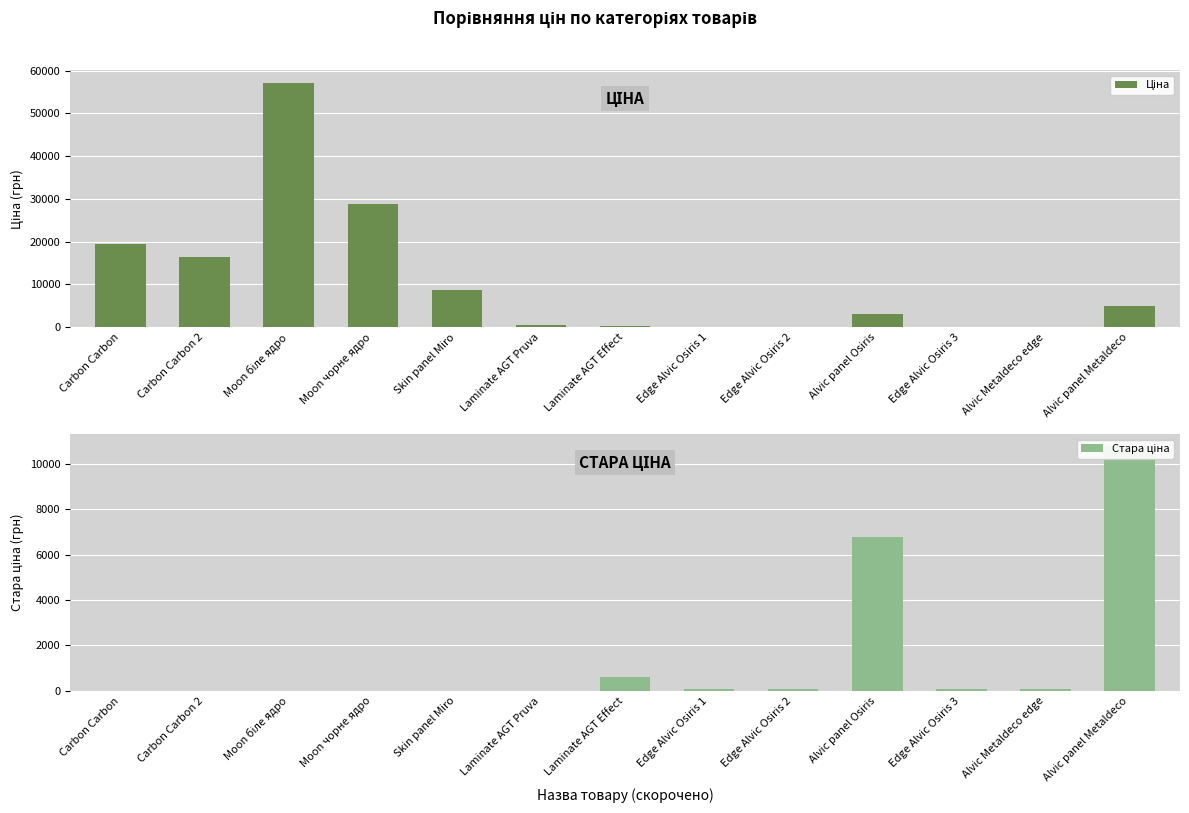

How many bars are there in each group?

2